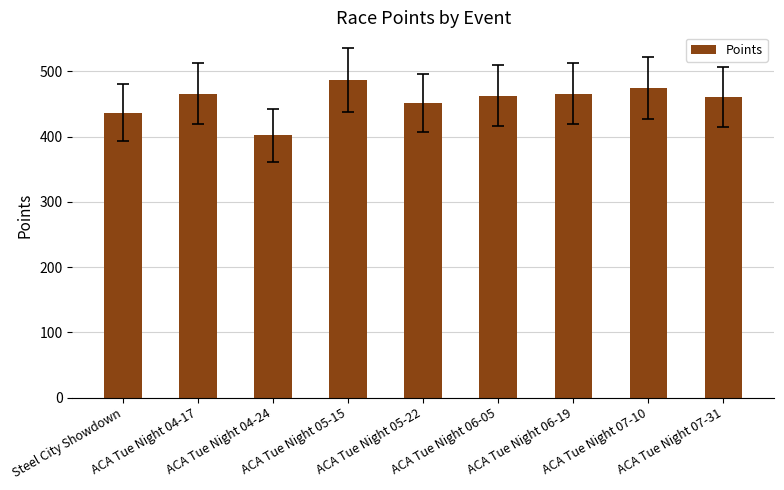

What is the greatest value displayed?

487.3